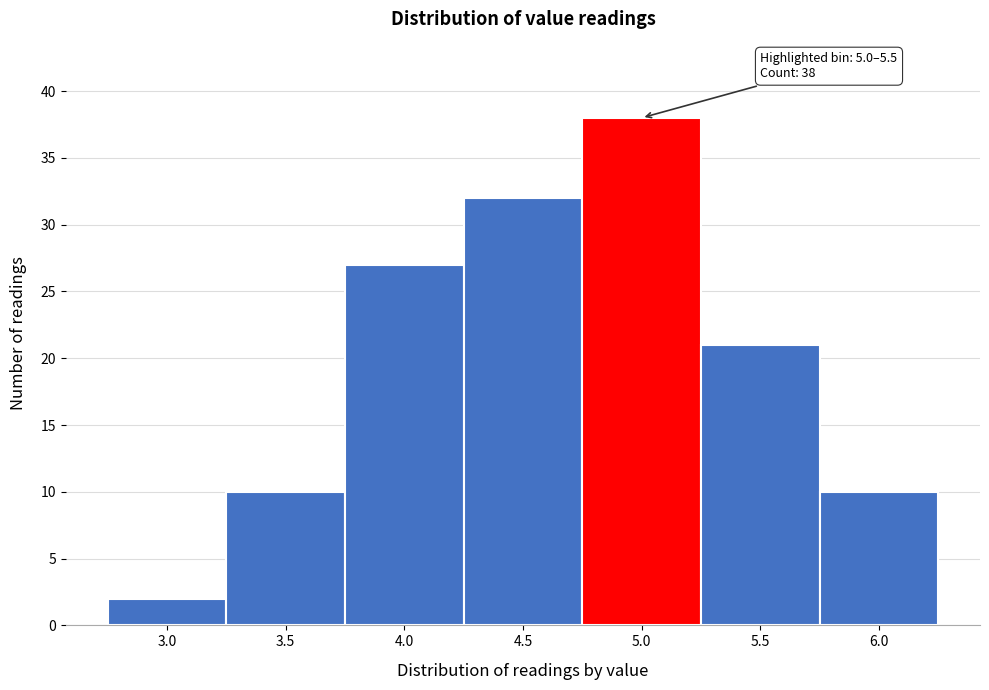

Reading left to right, what are all the values shown in this chart?

3.0=2	3.5=10	4.0=27	4.5=32	5.0=38	5.5=21	6.0=10